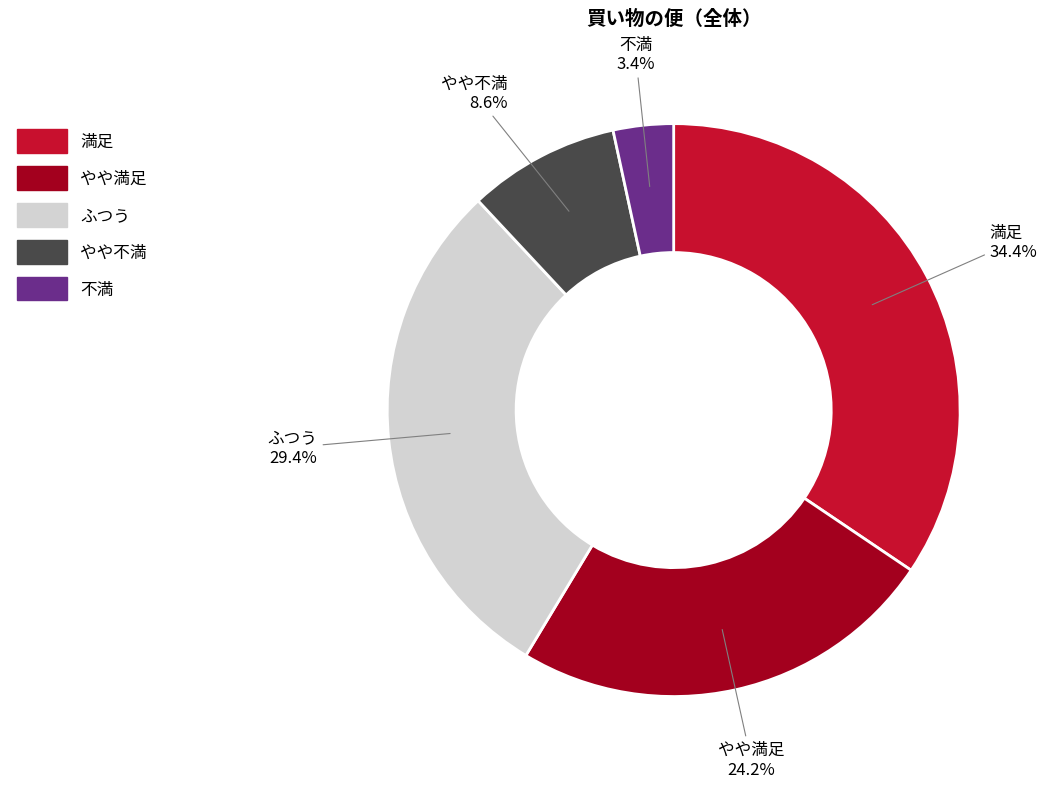

Rank the categories by value from lowest to highest.

不満, やや不満, やや満足, ふつう, 満足